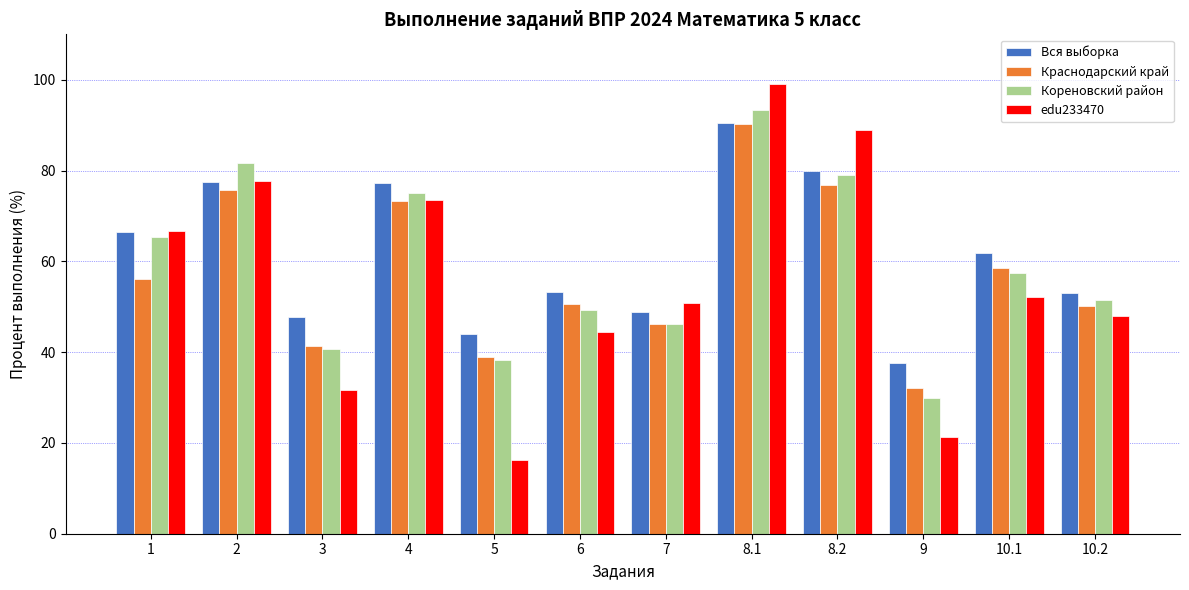

Where does the Краснодарский край series first go above 56?

1